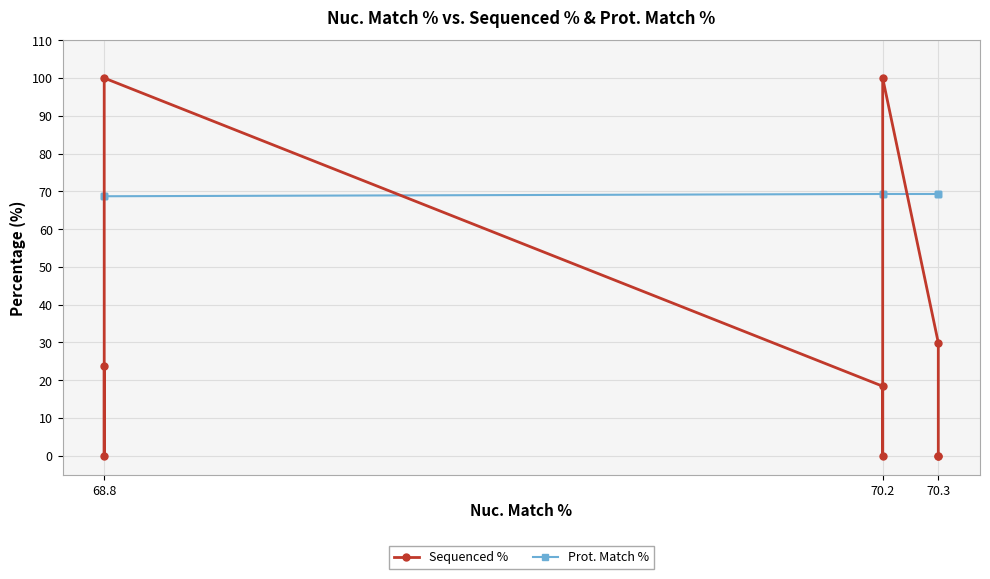

The Prot. Match % series shows 38.1 at 70.2. True or false?

False